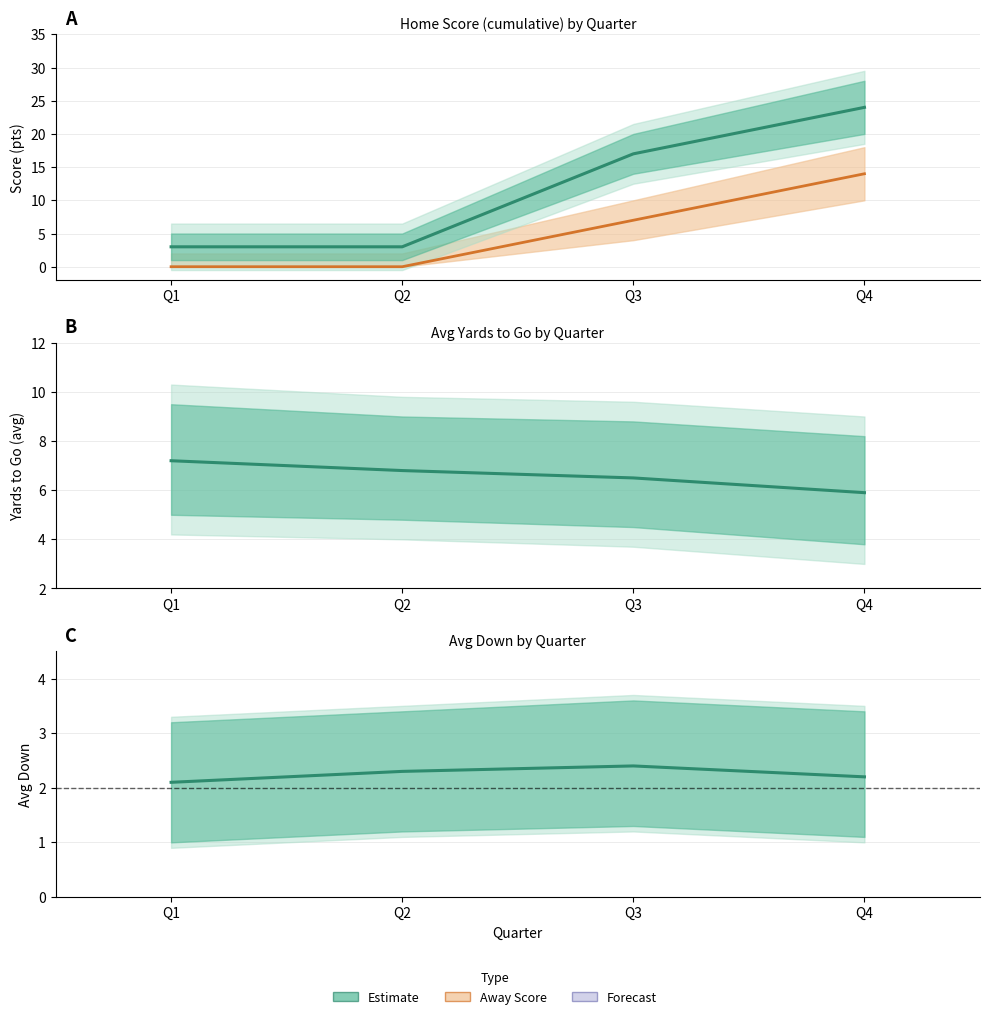

Is the value of YTG at Q4 greater than the value of Avg Down at Q1?

Yes